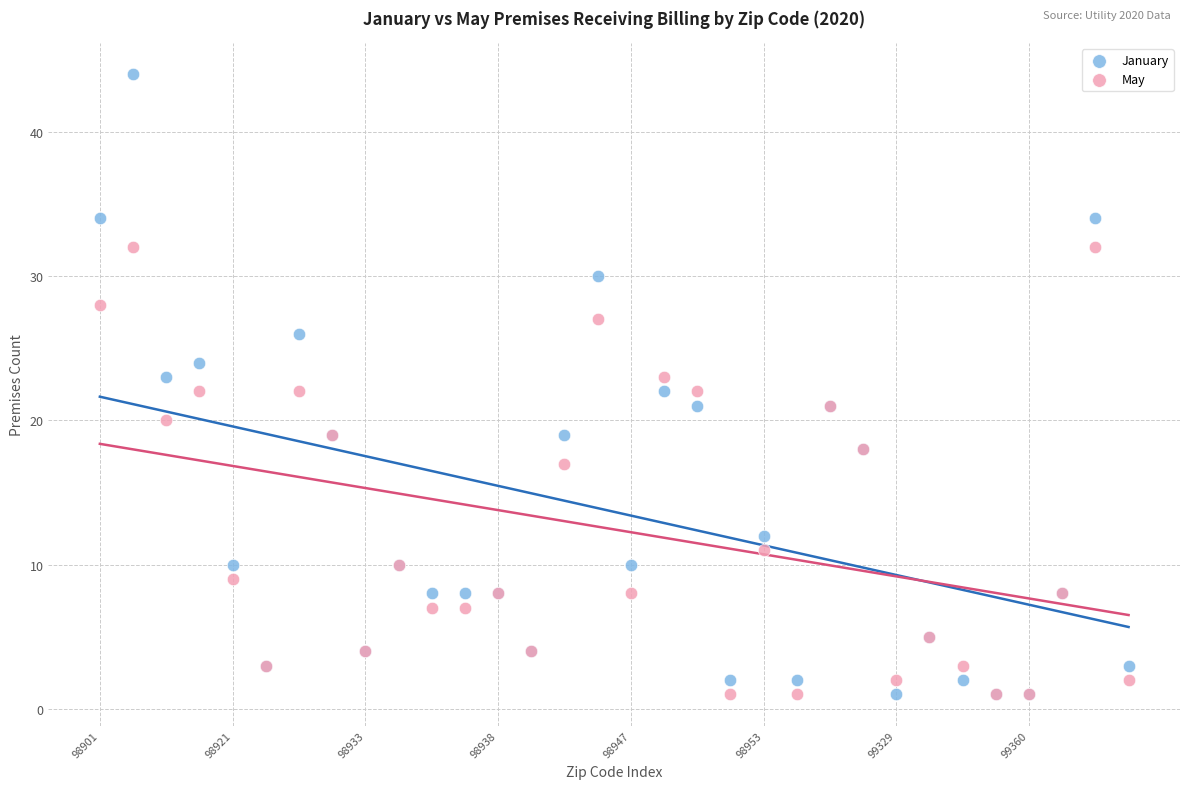

In the May series, what Y value is closest to 16?

17